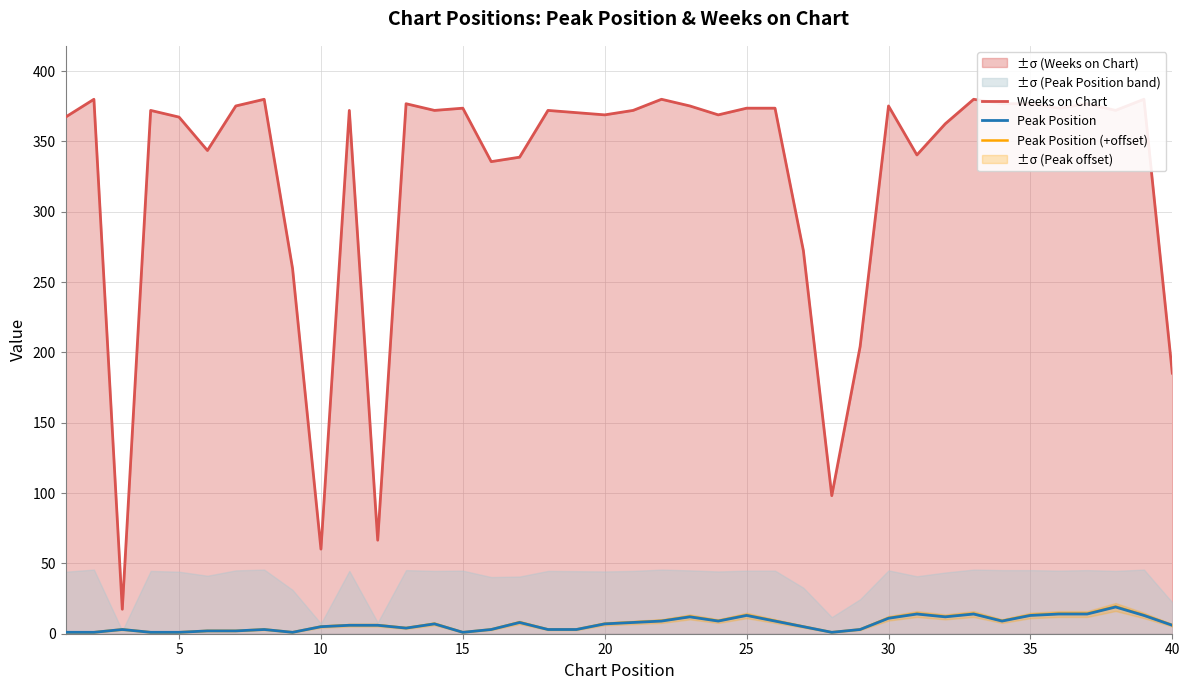

Reading right to left, list all the values displayed in this chart.

Weeks on Chart: 185.2	380.0	372.1	376.8	373.7	376.8	376.8	380.0	362.6	340.4	375.2	204.2	98.2	272.3	373.7	373.7	368.9	375.2	380.0	372.1	368.9	370.5	372.1	338.8	335.7	373.7	372.1	376.8	66.5	372.1	60.2	259.7	380.0	375.2	343.6	367.3	372.1	17.4	380.0	367.3
Peak Position: 6.0	13.0	19.0	14.0	14.0	13.0	9.0	14.0	12.0	14.0	11.0	3.0	1.0	5.0	9.0	13.0	9.0	12.0	9.0	8.0	7.0	3.0	3.0	8.0	3.0	1.0	7.0	4.0	6.0	6.0	5.0	1.0	3.0	2.0	2.0	1.0	1.0	3.0	1.0	1.0
Peak Position (+offset): 6.1	13.3	19.4	14.3	14.3	13.3	9.2	14.3	12.2	14.3	11.2	3.1	1.0	5.1	9.2	13.3	9.2	12.2	9.2	8.2	7.1	3.1	3.1	8.2	3.1	1.0	7.1	4.1	6.1	6.1	5.1	1.0	3.1	2.0	2.0	1.0	1.0	3.1	1.0	1.0